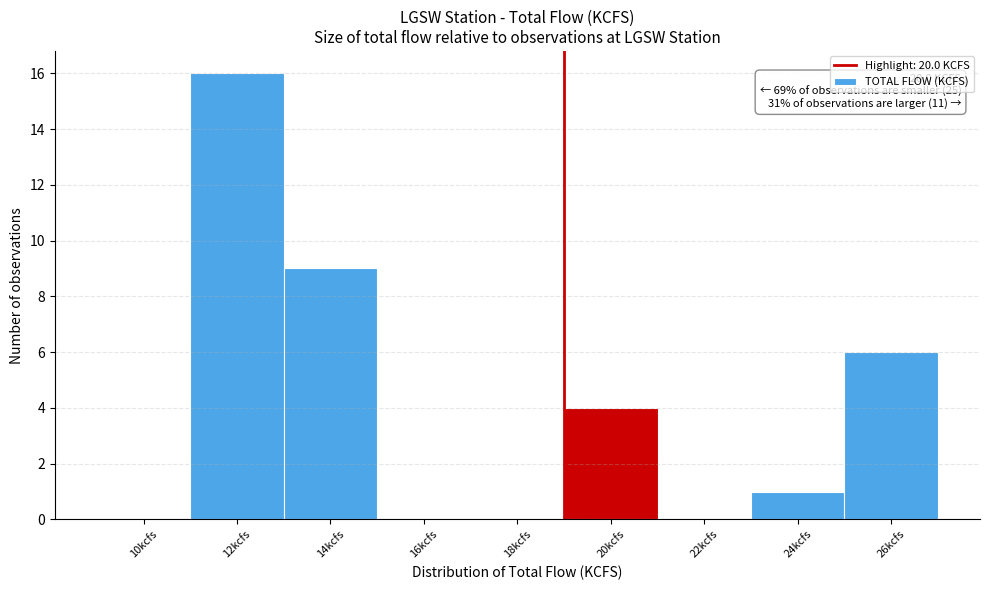

Reading right to left, transcribe all the data shown in this chart.

26kcfs=6	24kcfs=1	22kcfs=0	20kcfs=4	18kcfs=0	16kcfs=0	14kcfs=9	12kcfs=16	10kcfs=0